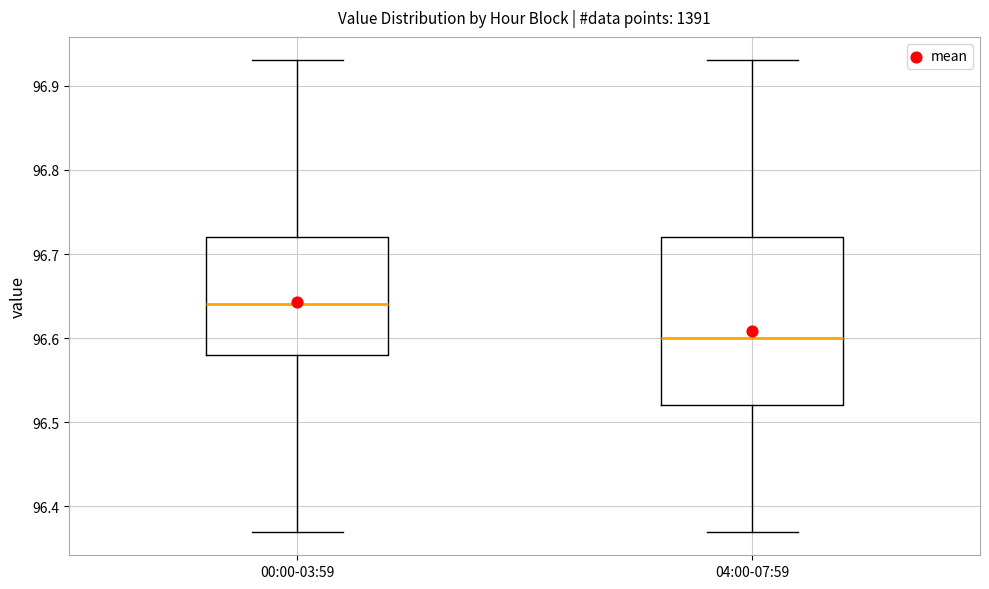

Reading left to right, read every box against the y-axis: the position of its median line, the range the box covers, and the ends of its whiskers. The values are not printed on the chart, so give them approximately, as read against the axis.

00:00-03:59: median 96.64, box 96.58 to 96.72, whiskers 96.37 to 96.93
04:00-07:59: median 96.60, box 96.52 to 96.72, whiskers 96.37 to 96.93